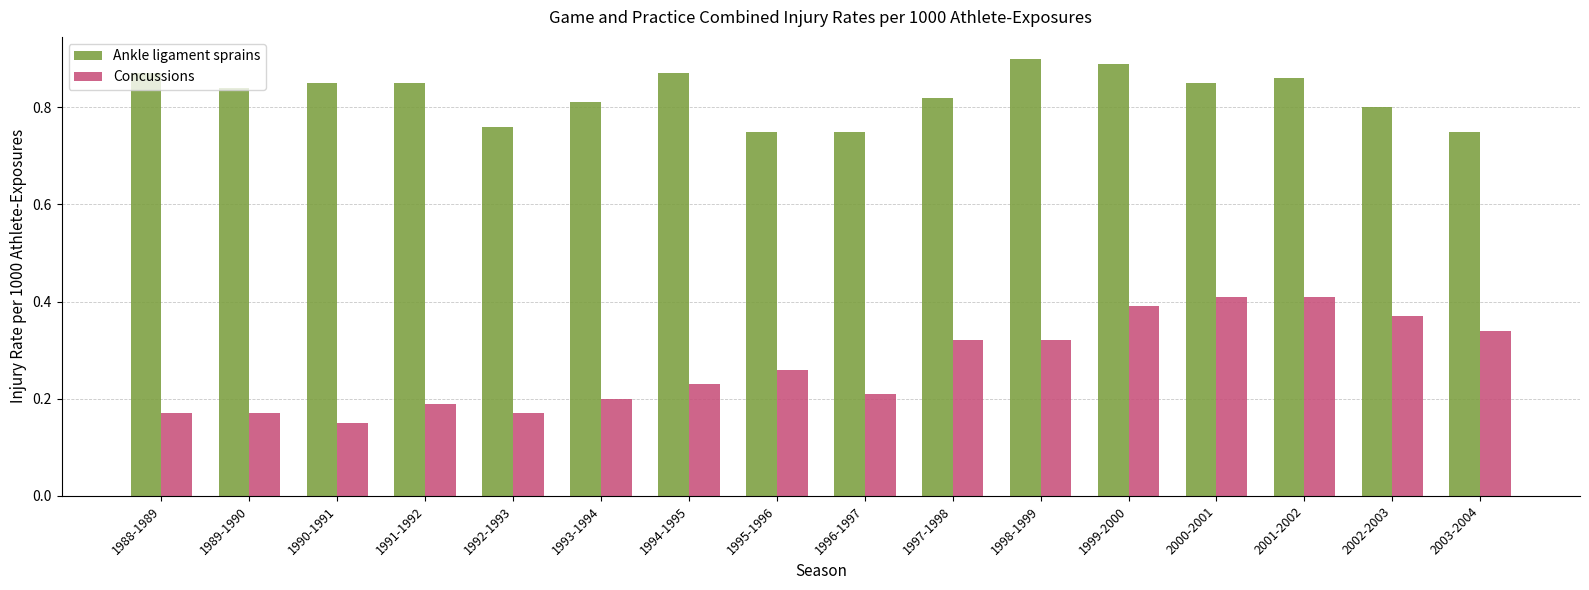

Which series changed the most between 1993-1994 and 1996-1997?

Ankle ligament sprains